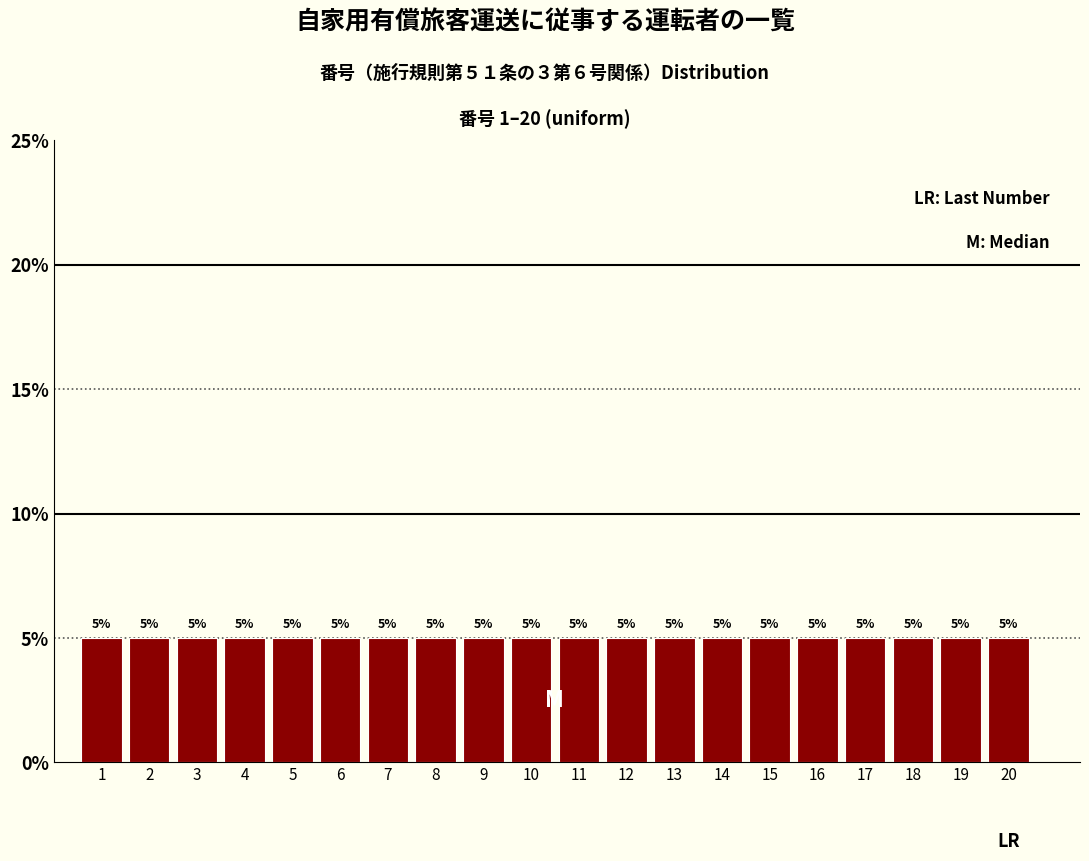

What is the height of the bar covering 7.5 to 8.5 on the x-axis?

5